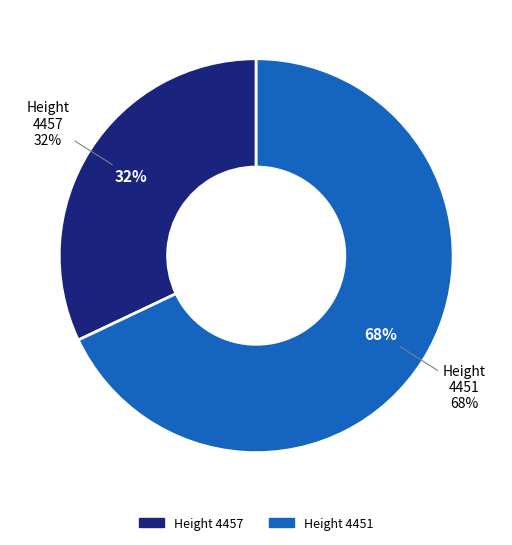

What percentage do 4457 and 4451 together represent?

100.0%